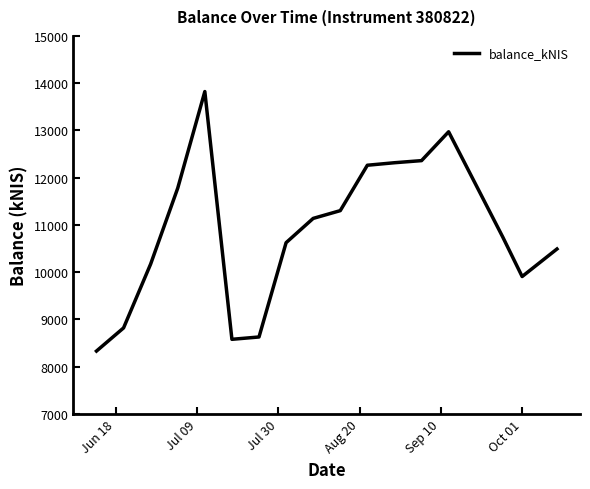

What is the smallest value displayed?

8330.0